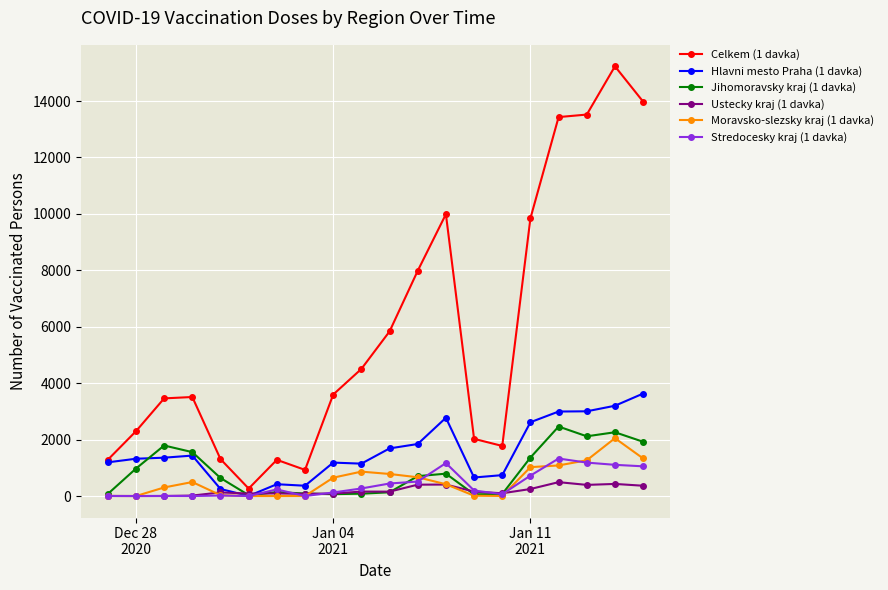

How many data points does each series have?

20